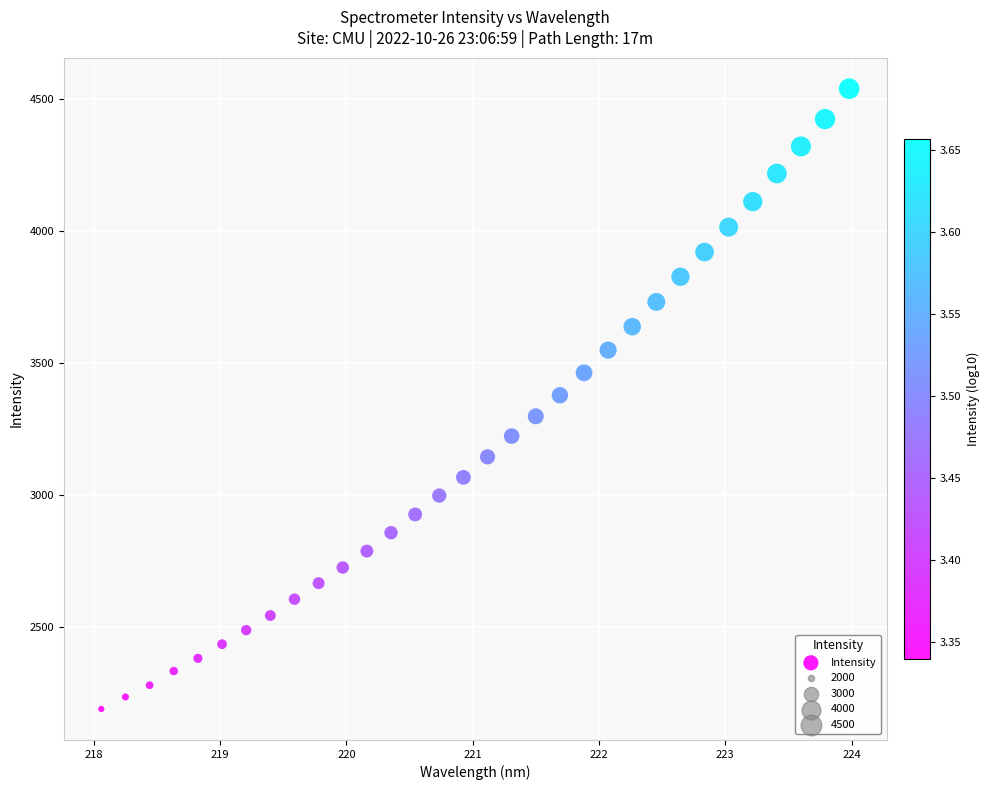

What is the range of Y values (max minus min)?

2350.7